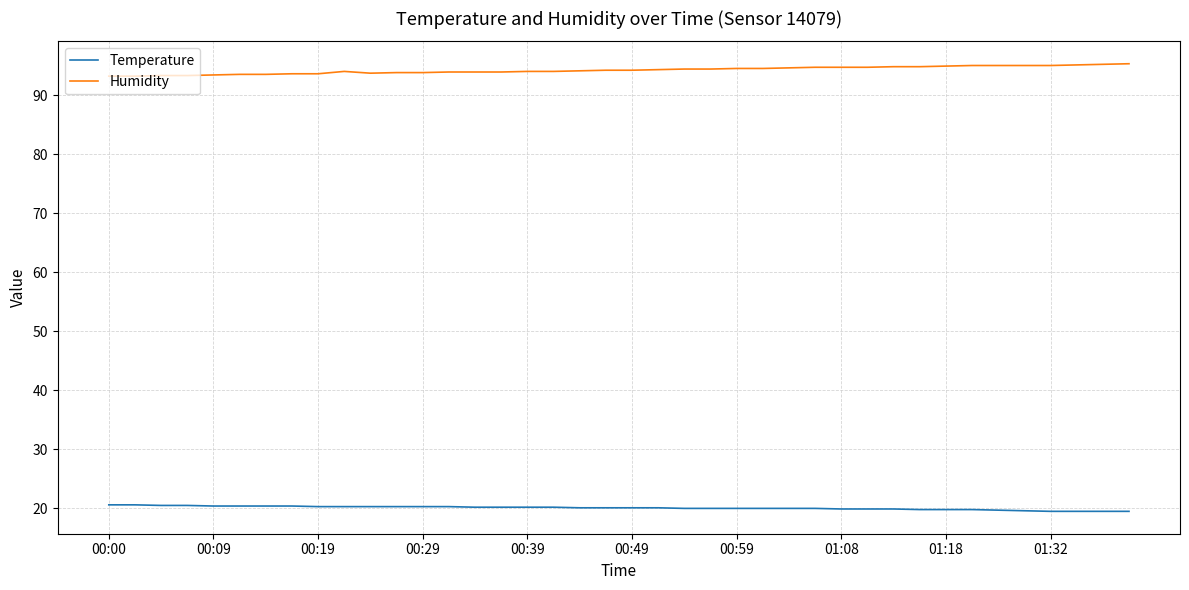

Which series has the largest total across all categories?

Humidity